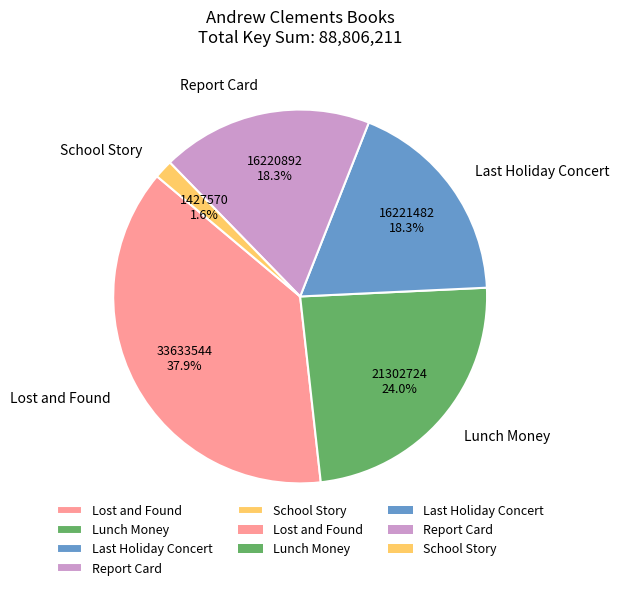

Between School Story and Lost and Found, which is larger?

Lost and Found